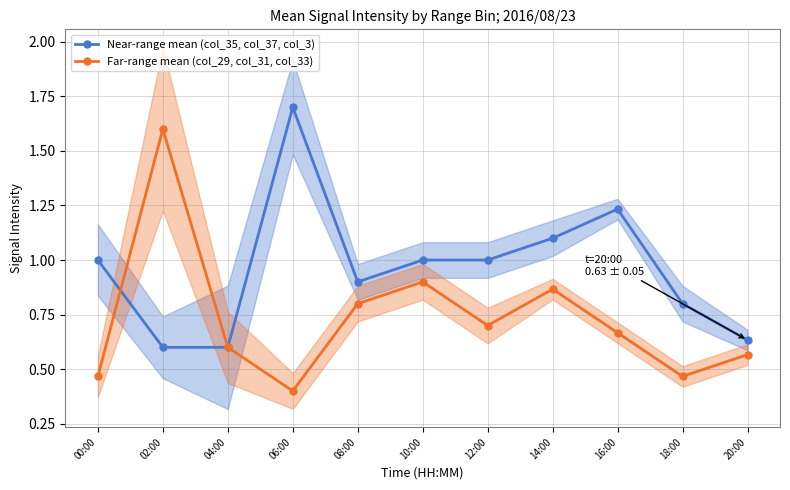

Is it true that Near-range mean (col_35, col_37, col_3) equals 0.9 at 08:00?

True